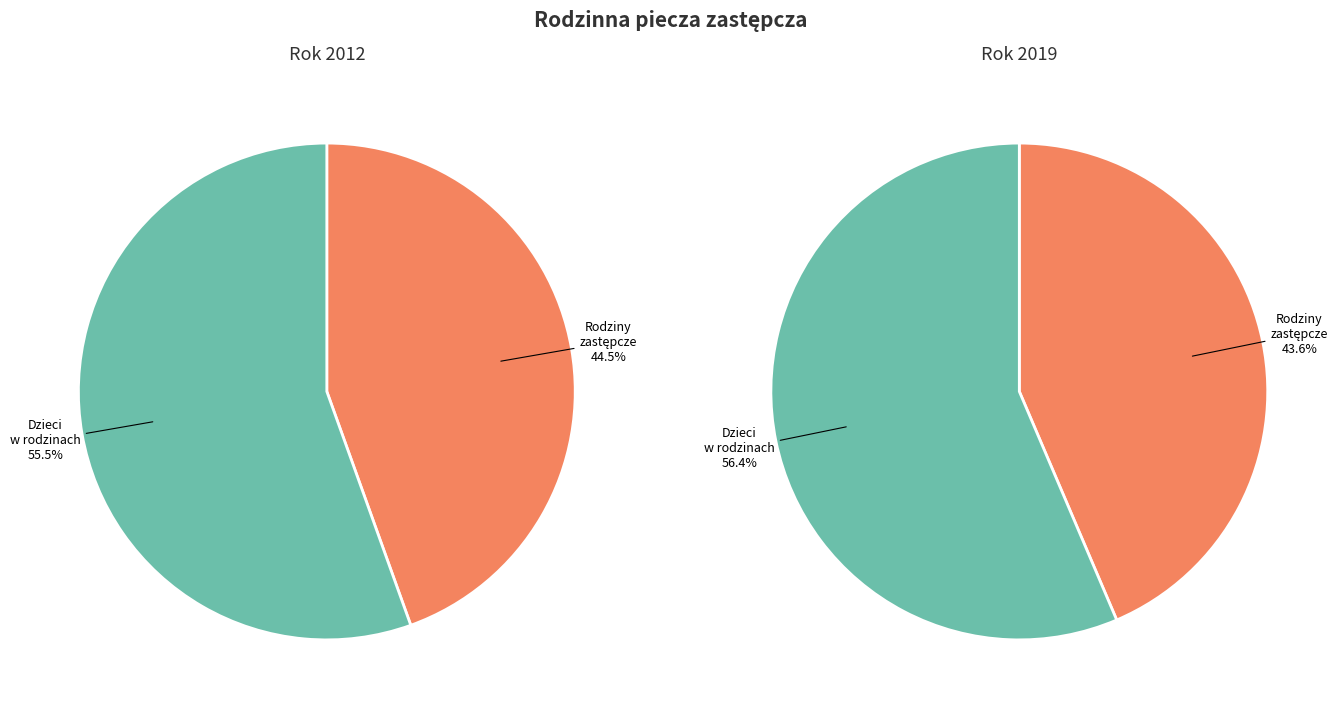

The 2012 slice represents 44% of the pie. True or false?

False